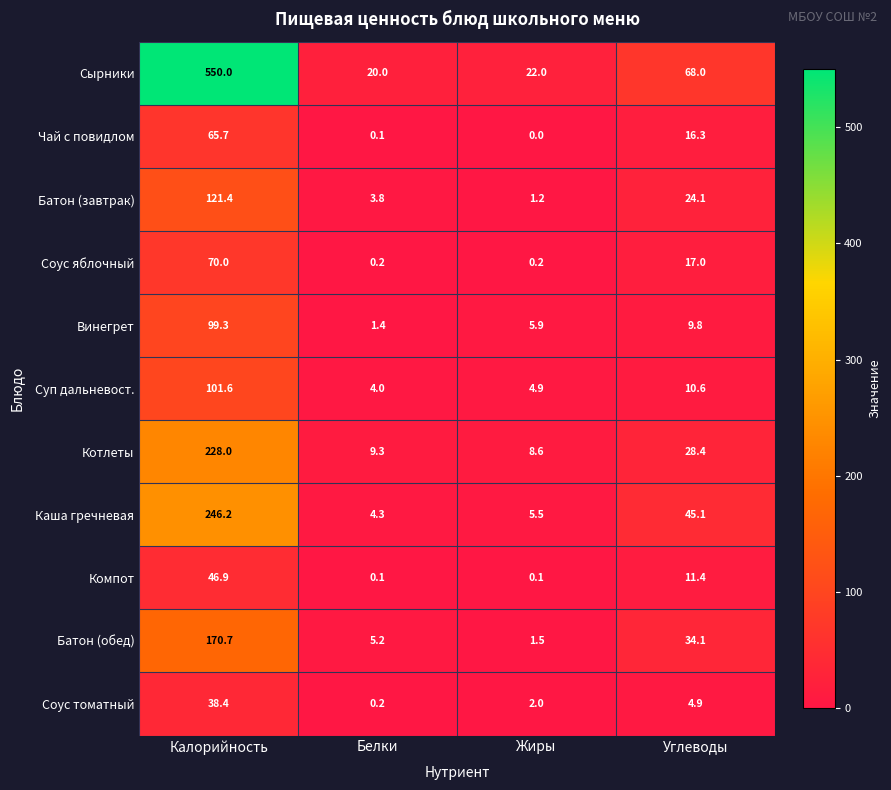

How many categories are shown in the chart?

4